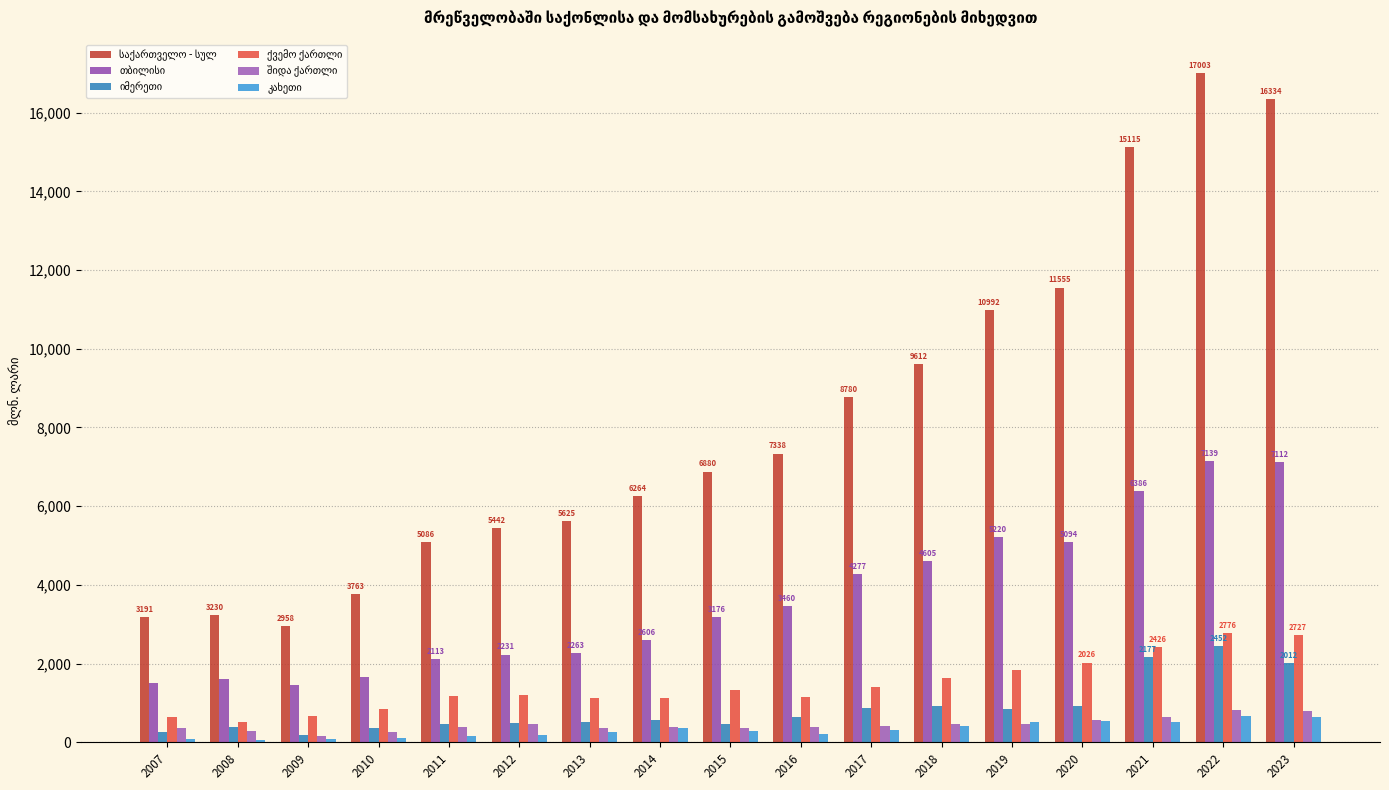

Rank the categories by თბილისი value from lowest to highest.

2009, 2007, 2008, 2010, 2011, 2012, 2013, 2014, 2015, 2016, 2017, 2018, 2020, 2019, 2021, 2023, 2022